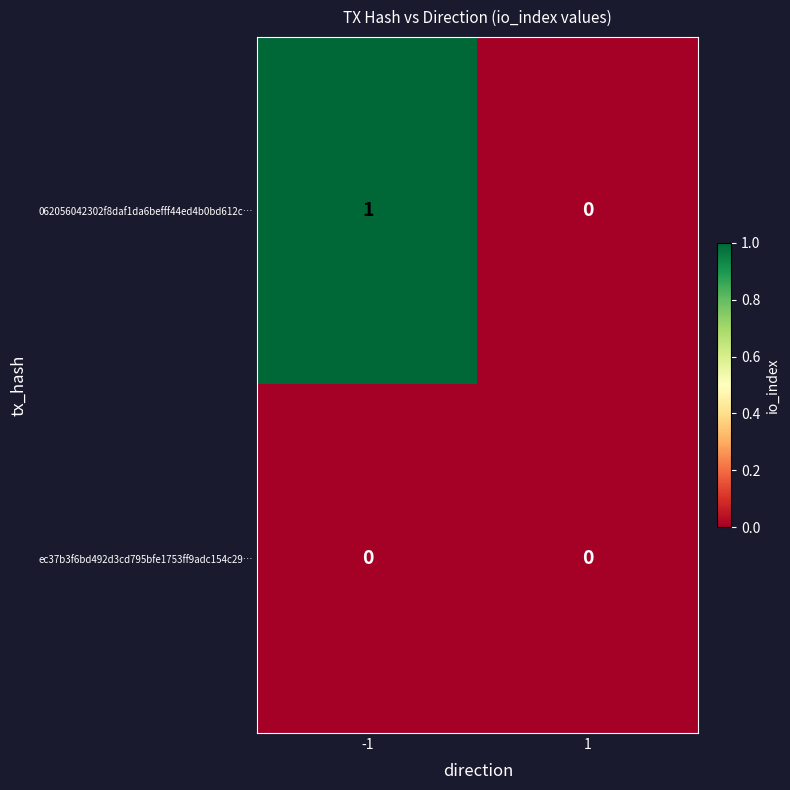

Reading left to right, extract all data points from this chart.

062056042302f8daf1da6befff44ed4b0bd612c…: -1=1	1=0
ec37b3f6bd492d3cd795bfe1753ff9adc154c29…: -1=0	1=0